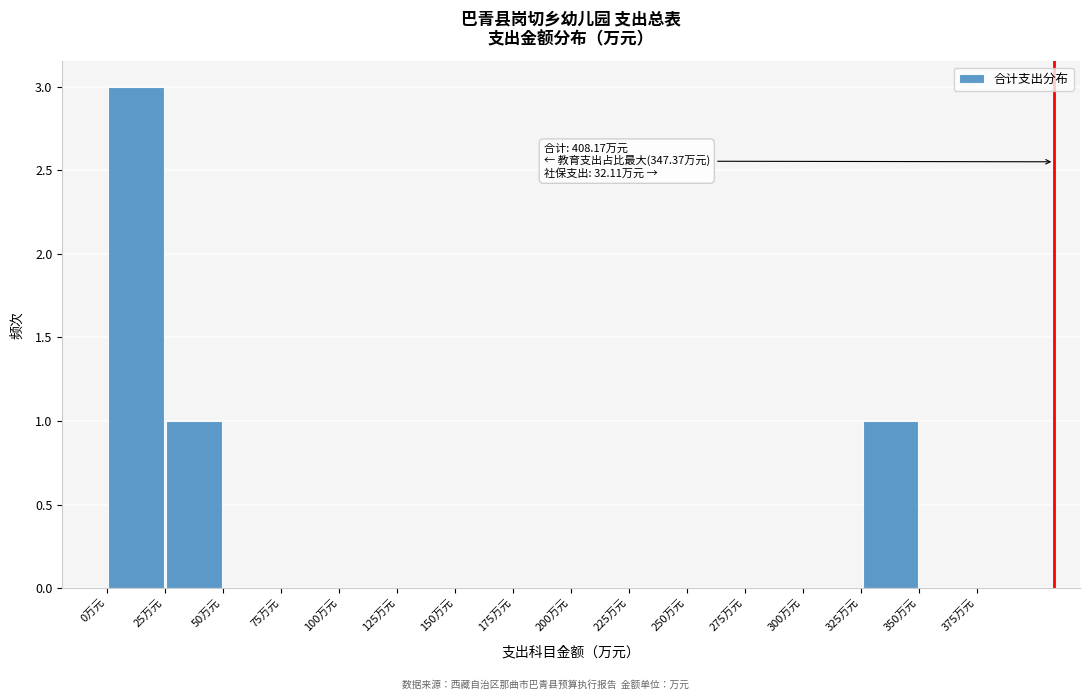

Which range on the x-axis has the tallest bar?

0 to 25